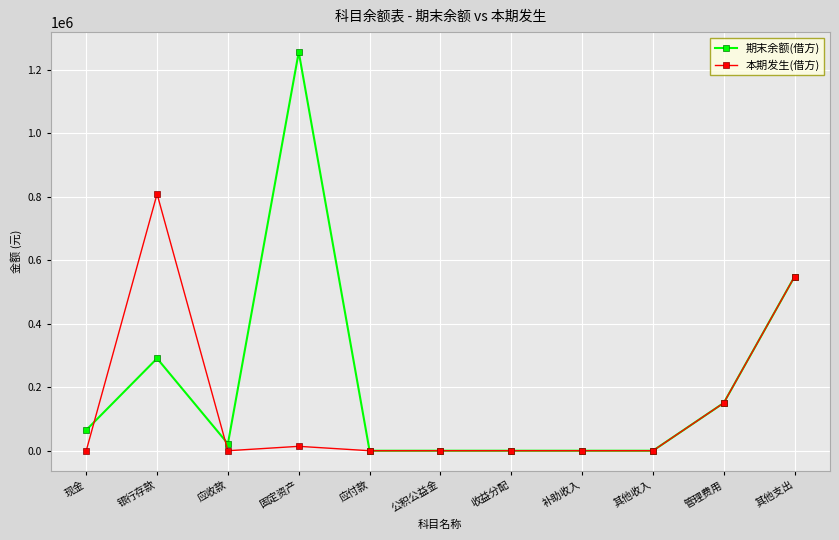

True or false: 本期发生(借方) has more than 1 interior local peaks.

True